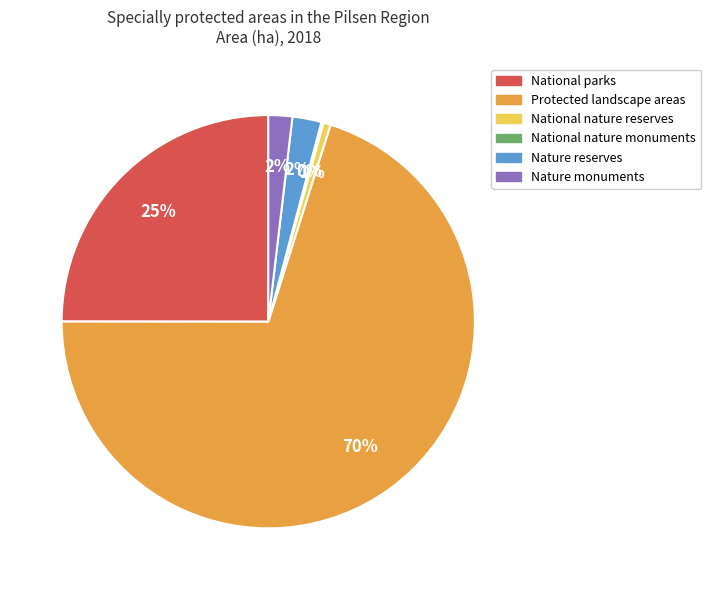

Is it true that National nature reserves is 11% of the pie?

False